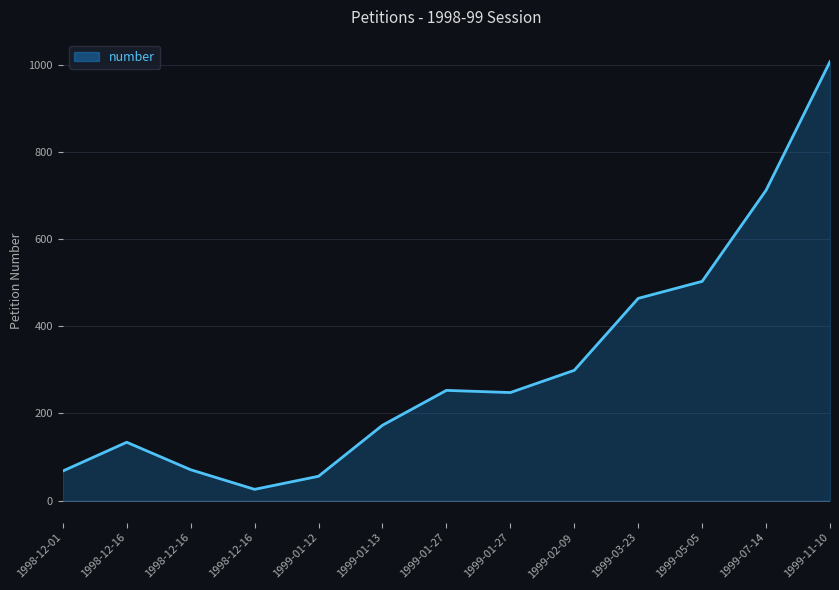

List the labels in order of value, smallest first.

1998-12-16, 1999-01-12, 1998-12-01, 1998-12-16, 1998-12-16, 1999-01-13, 1999-01-27, 1999-01-27, 1999-02-09, 1999-03-23, 1999-05-05, 1999-07-14, 1999-11-10